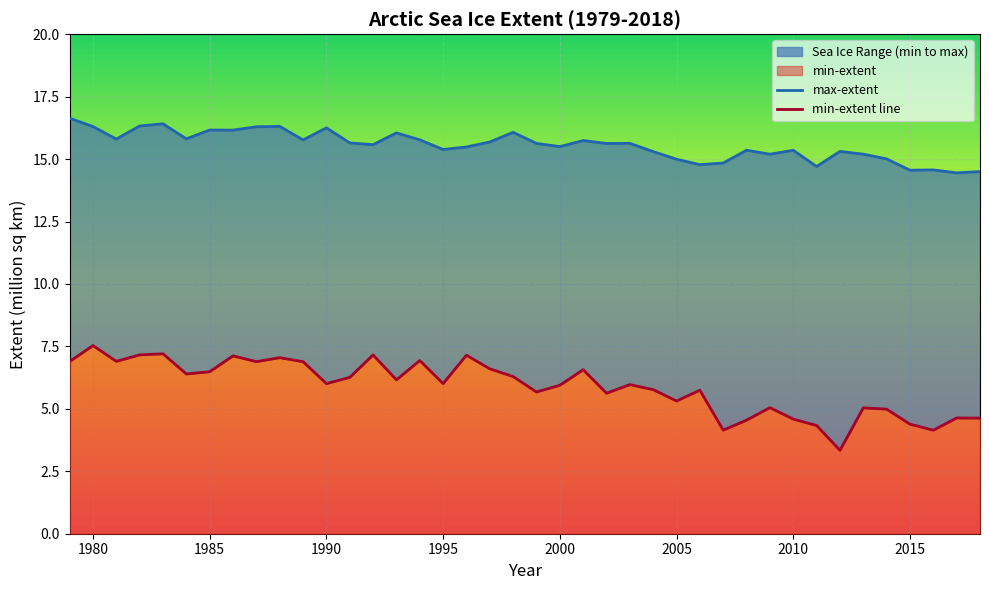

Which label corresponds to the smallest value in the chart?

2012